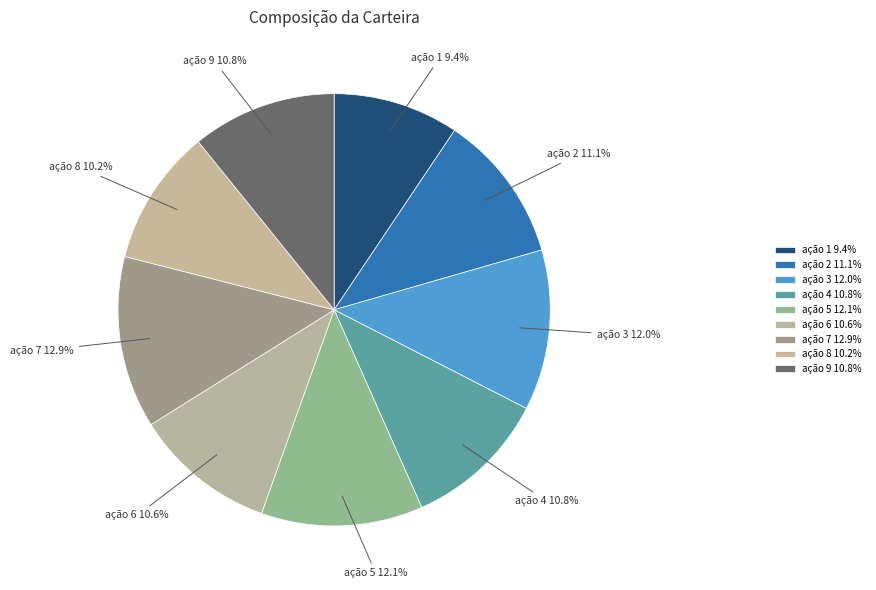

To the nearest percent, what percentage of the pie is ação 1?

9%